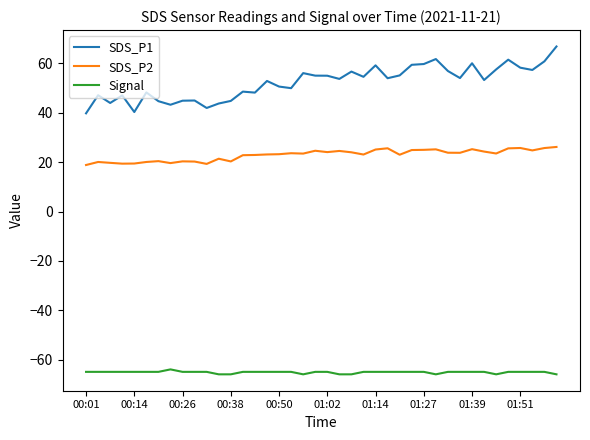

True or false: Signal and SDS_P1 intersect in this chart.

False